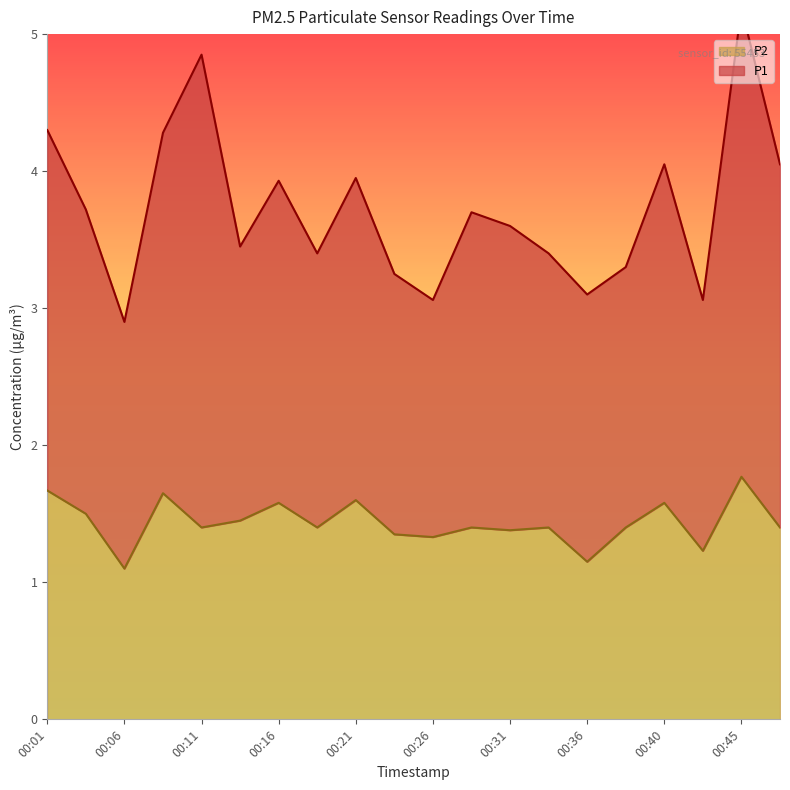

Between 00:45 and 00:26, which is larger?

00:45